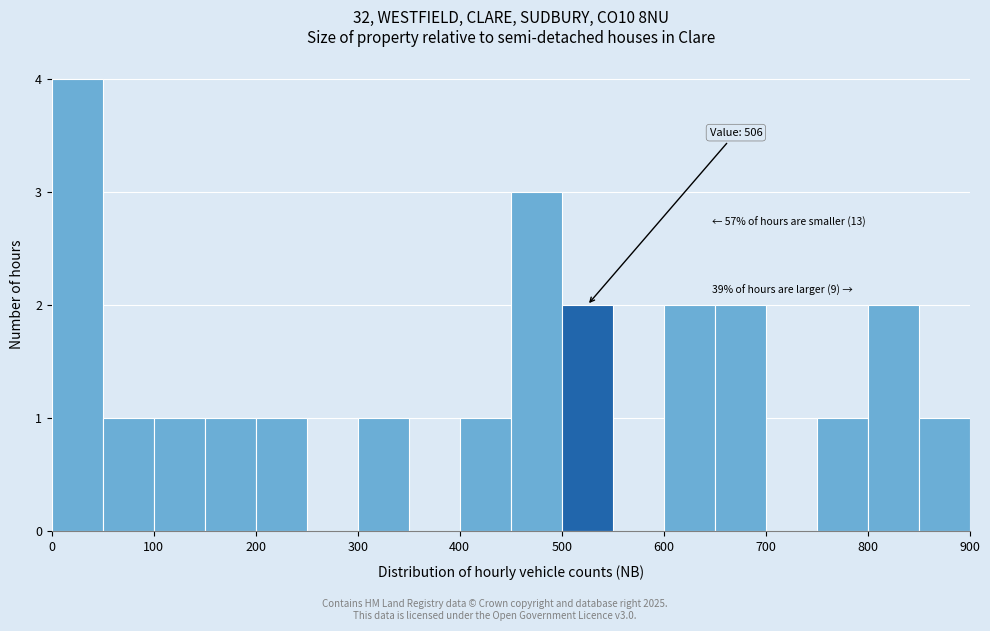

Over which range of the x-axis is the bar tallest?

0 to 50